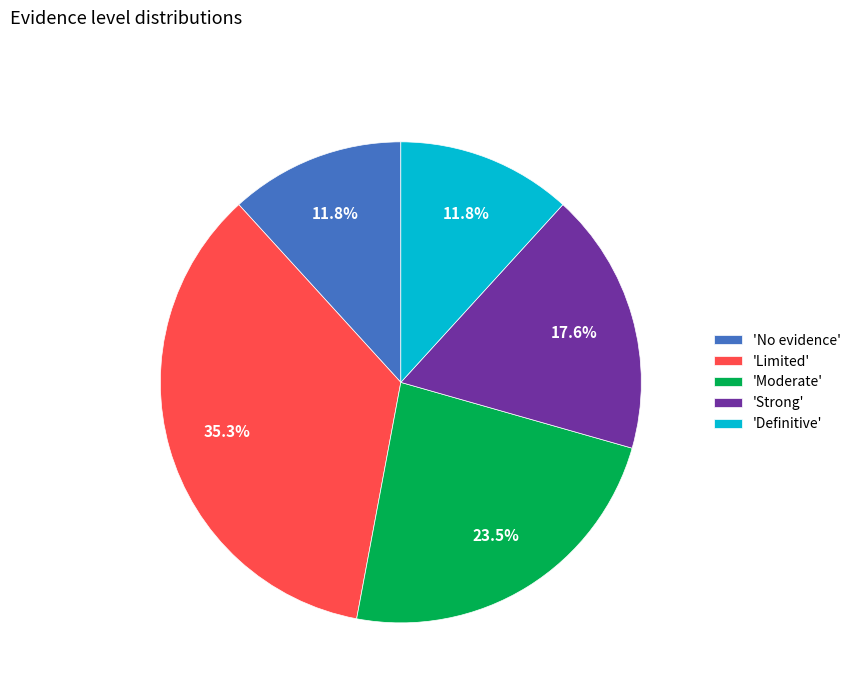

Which slice is the largest?

'Limited'